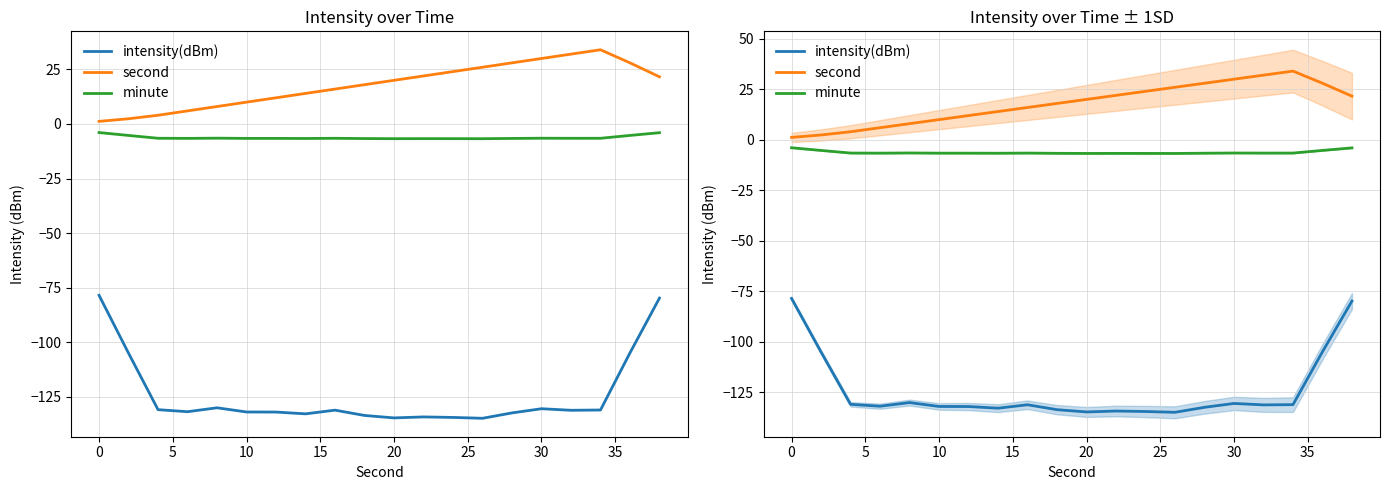

Between 15 and 5, which is larger?

15